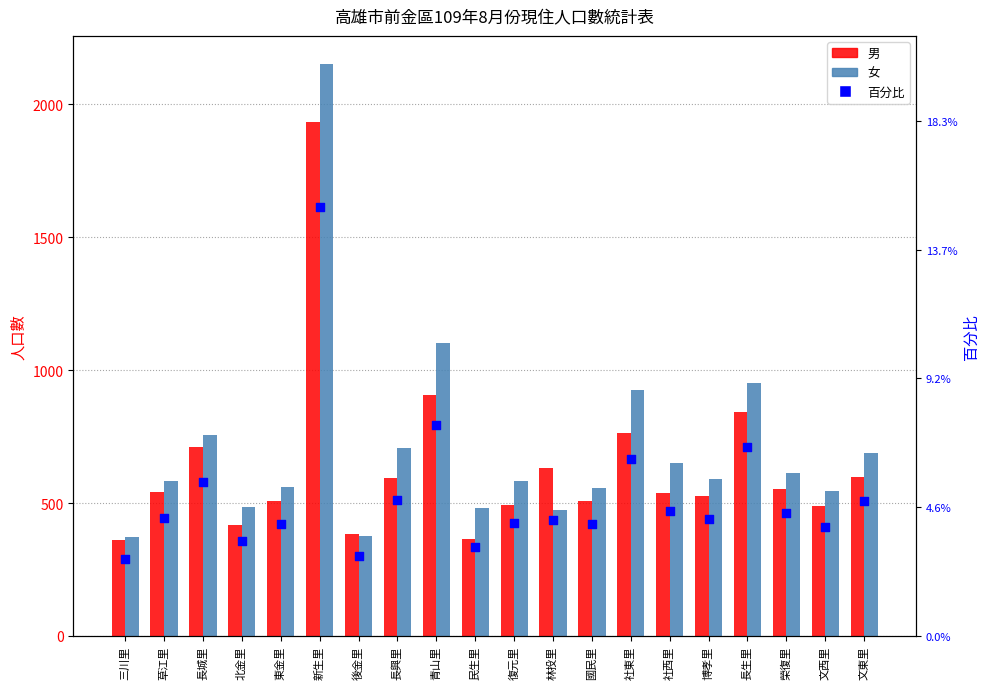

Which series has the largest total across all categories?

女